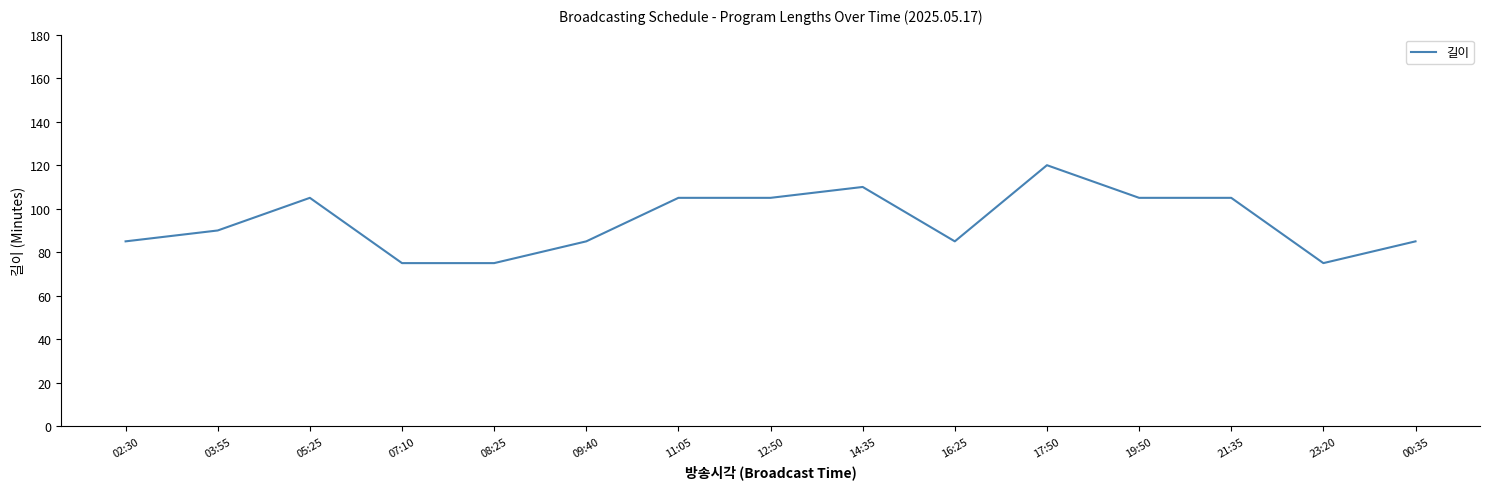

The chart shows a value of 105 at 11:05. True or false?

True